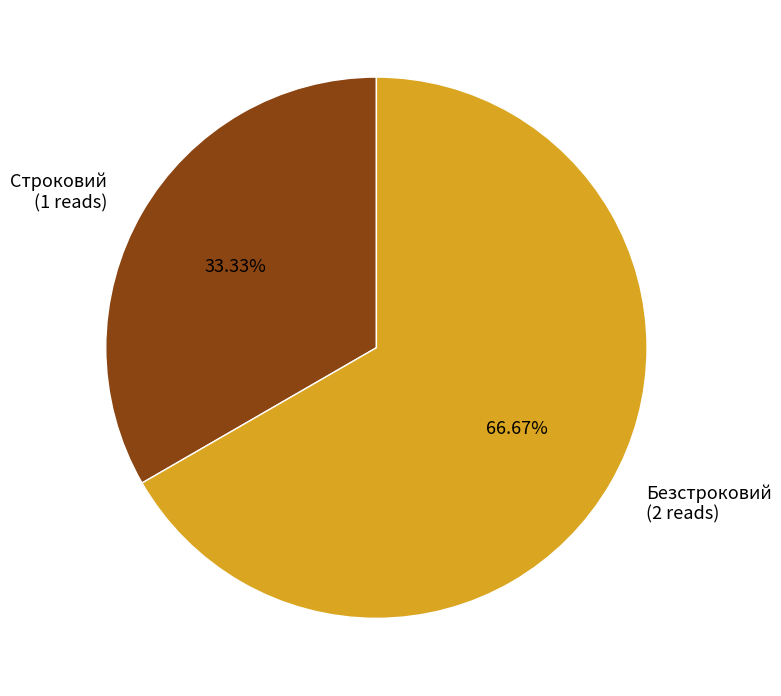

To the nearest percent, what is the combined percentage of Безстроковий and Строковий?

100%